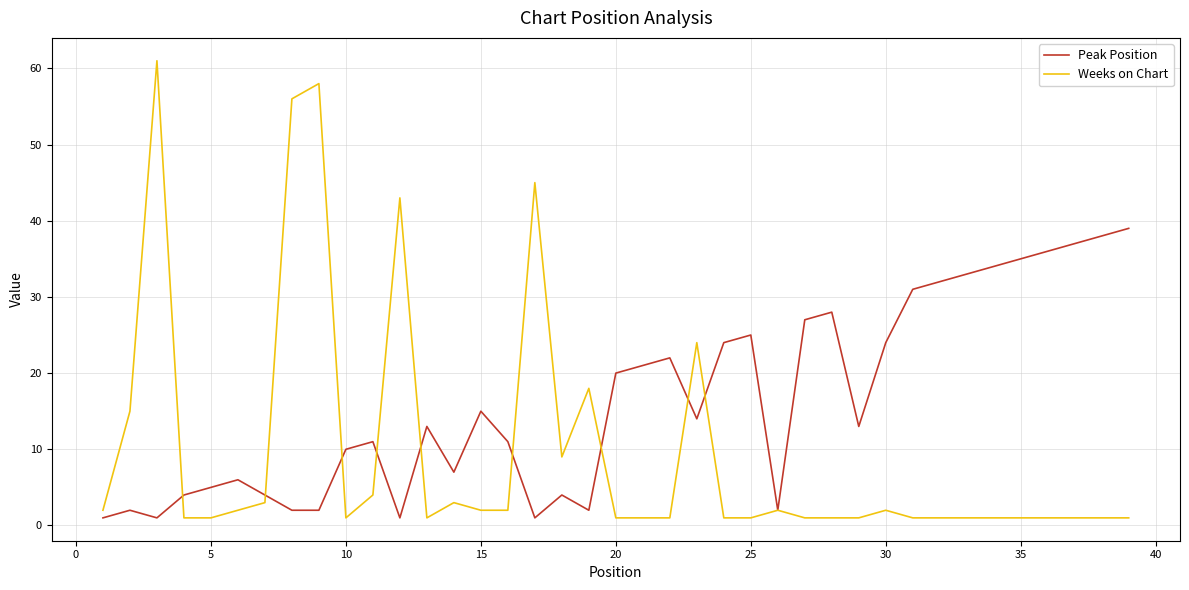

Reading right to left, what are all the values shown in this chart?

Peak Position: 39	38	37	36	35	34	33	32	31	24	13	28	27	2	25	24	14	22	21	20	2	4	1	11	15	7	13	1	11	10	2	2	4	6	5	4	1	2	1
Weeks on Chart: 1	1	1	1	1	1	1	1	1	2	1	1	1	2	1	1	24	1	1	1	18	9	45	2	2	3	1	43	4	1	58	56	3	2	1	1	61	15	2